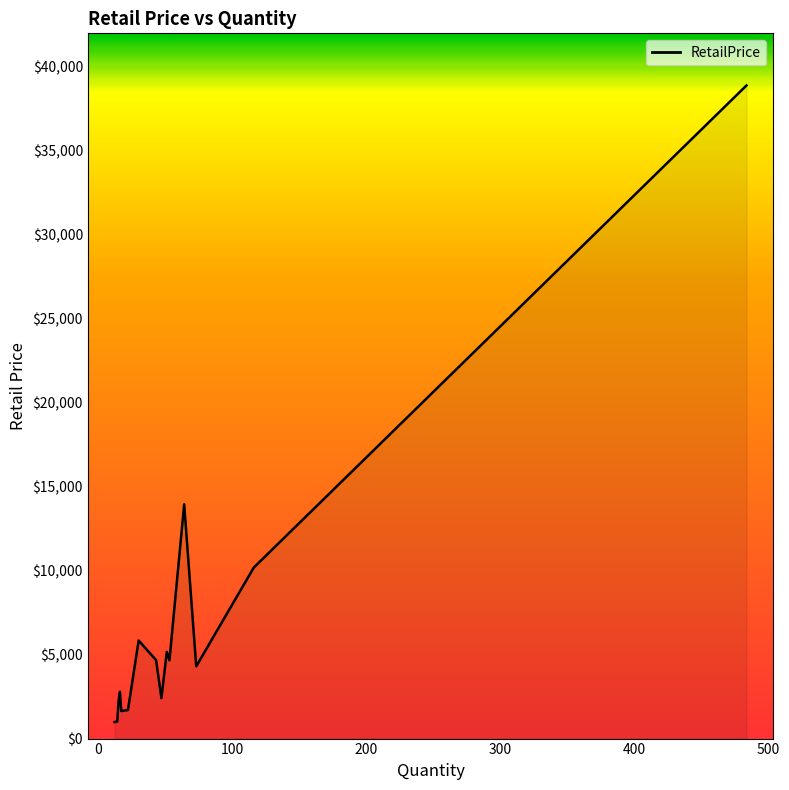

What is the smallest value displayed?

982.3